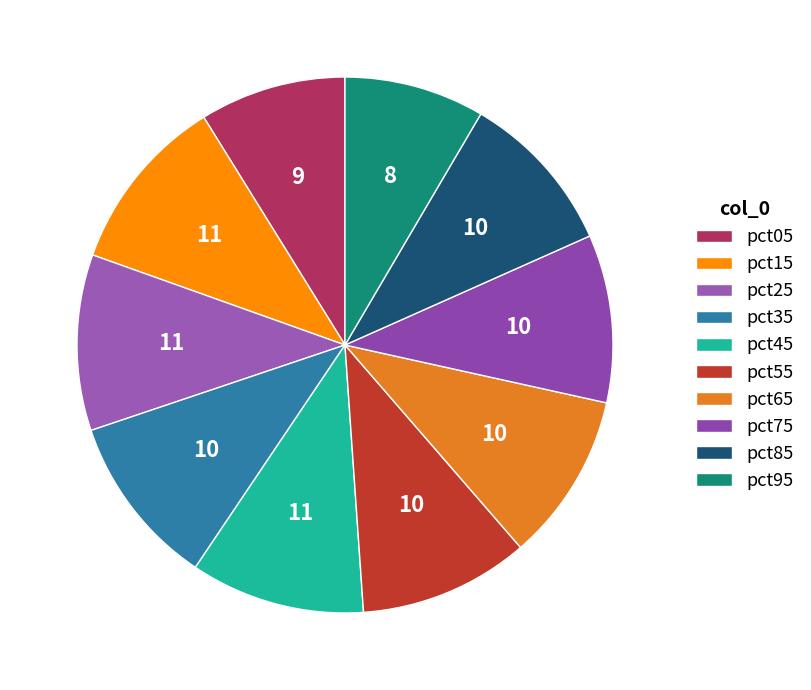

How many slices are in this pie chart?

10